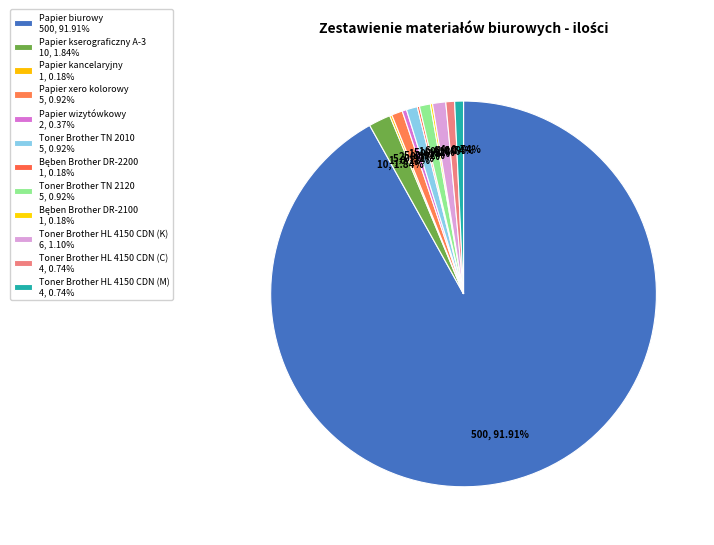

Is it true that Papier wizytówkowy is 0% of the pie?

True